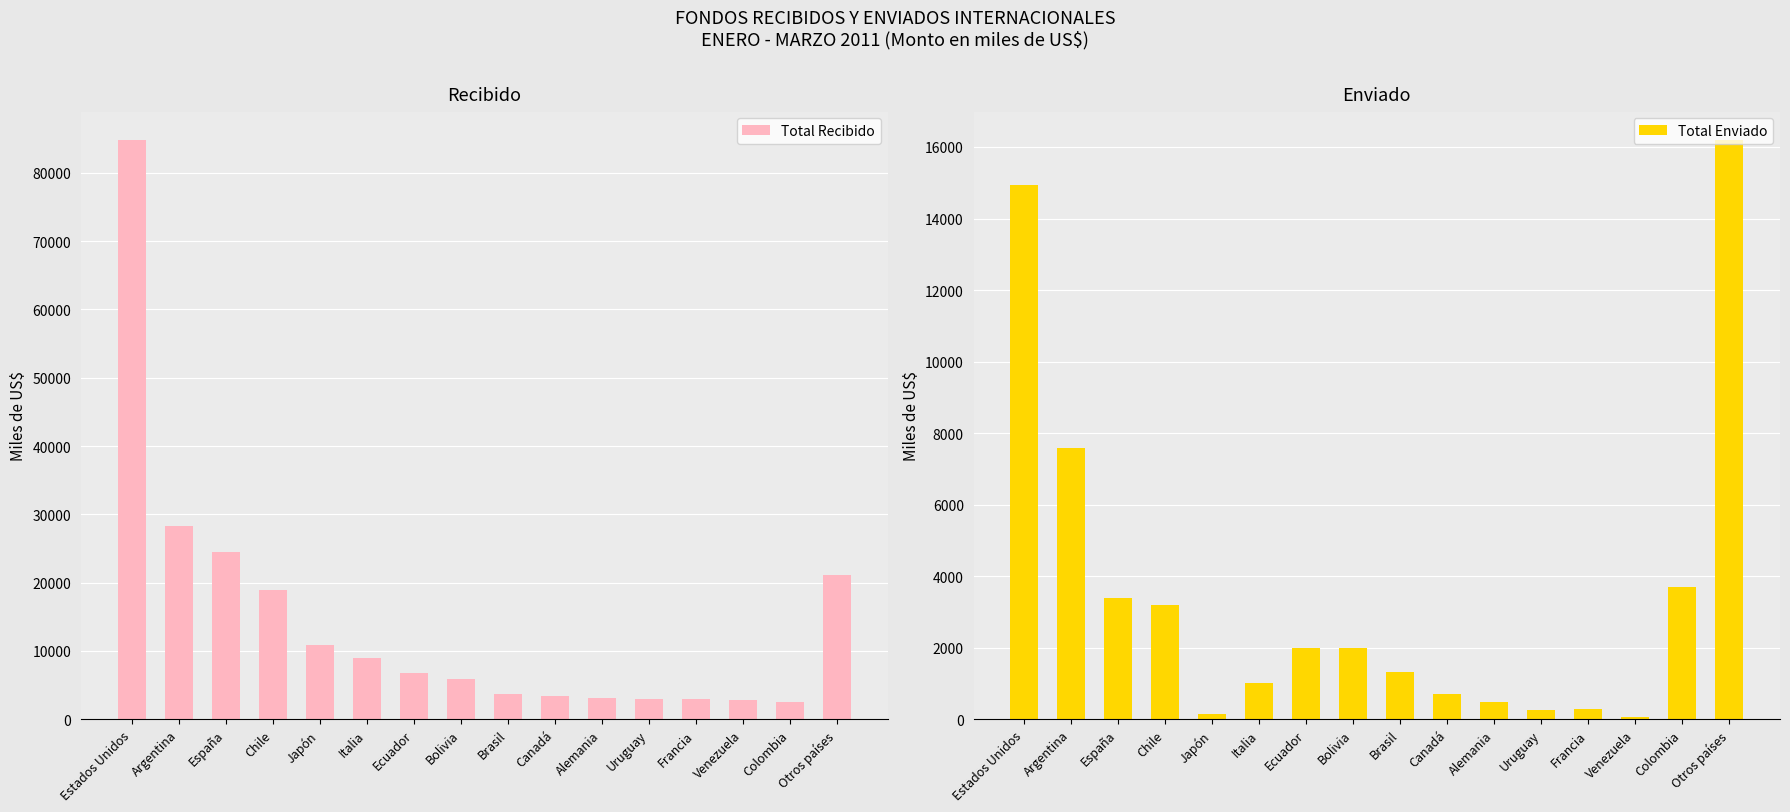

At which label does Total Recibido reach its peak?

Estados Unidos